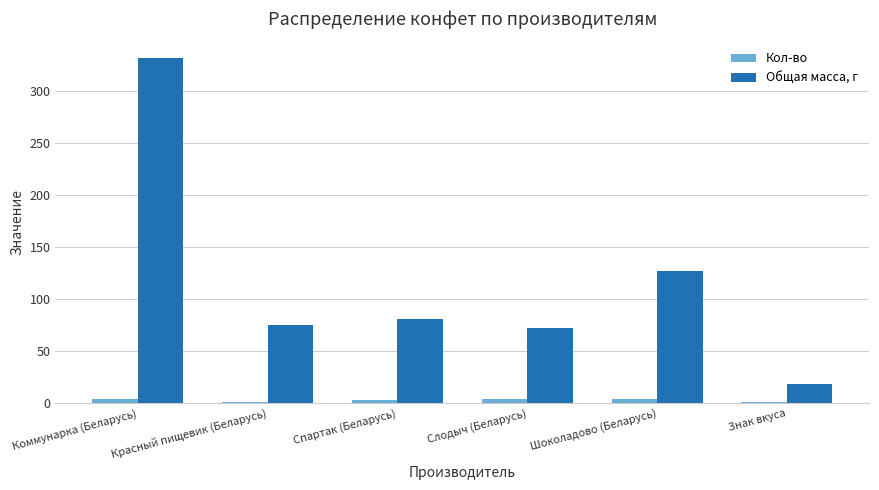

Which series has the widest spread of values?

Общая масса, г